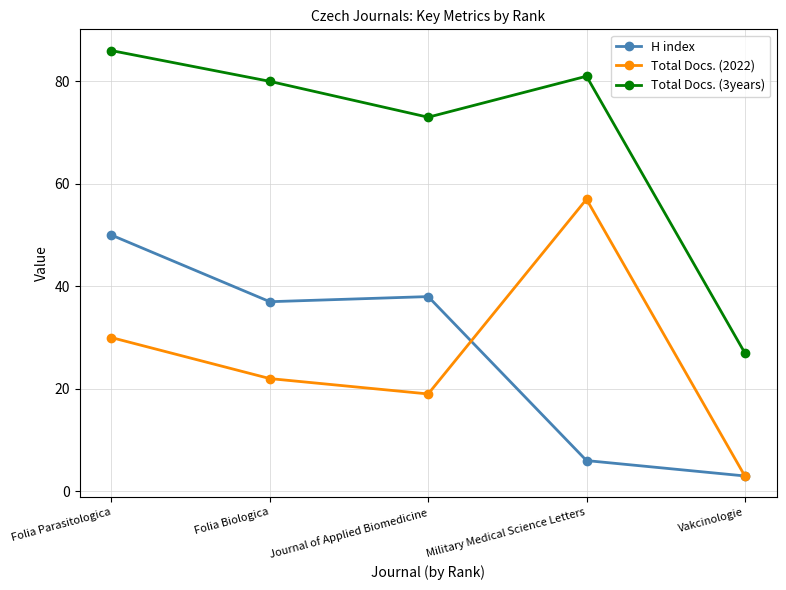

What is the sum of all H index values?

134